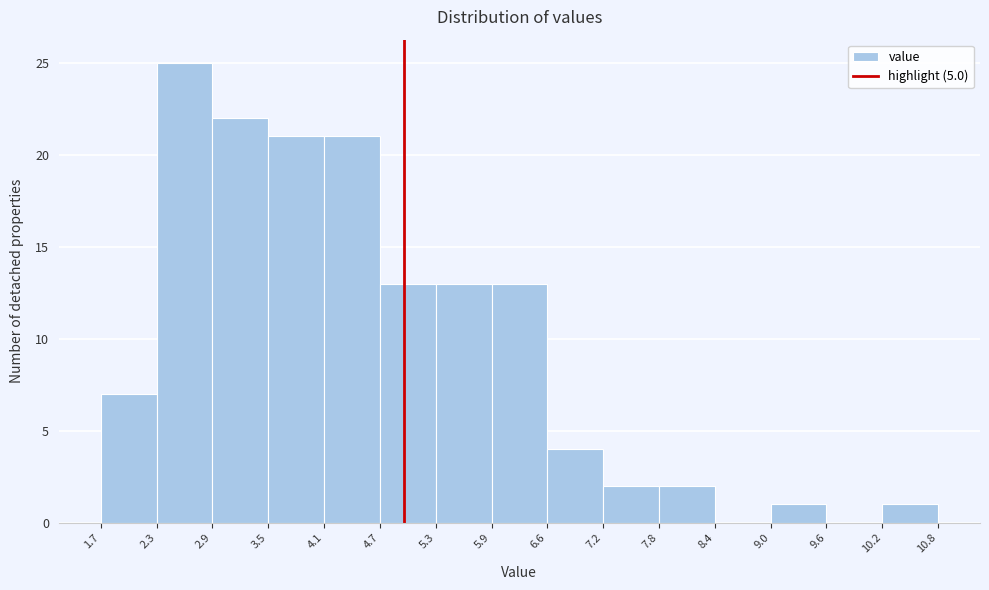

Reading left to right, transcribe this chart: for each bar, give the range it covers on the x-axis and its height. The values are not printed on the chart, so give them approximately, as read against the axis.

1.7 to 2.3: 7
2.3 to 2.9: 25
2.9 to 3.5: 22
3.5 to 4.1: 21
4.1 to 4.7: 21
4.7 to 5.3: 13
5.3 to 5.9: 13
5.9 to 6.6: 13
6.6 to 7.2: 4
7.2 to 7.8: 2
7.8 to 8.4: 2
8.4 to 9.0: 0
9.0 to 9.6: 1
9.6 to 10.2: 0
10.2 to 10.8: 1